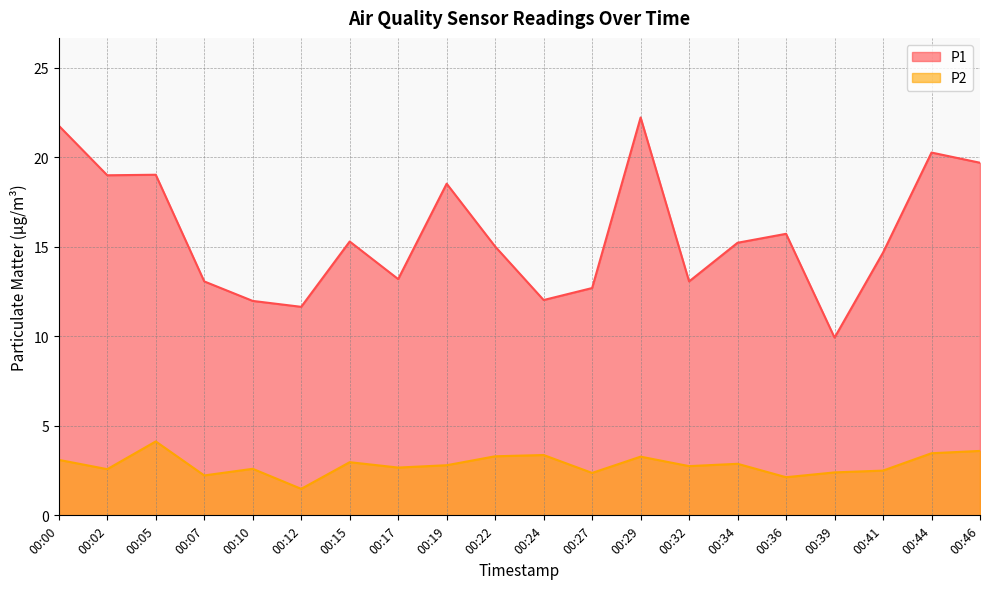

What value does the P1 series have at 00:24?

12.0